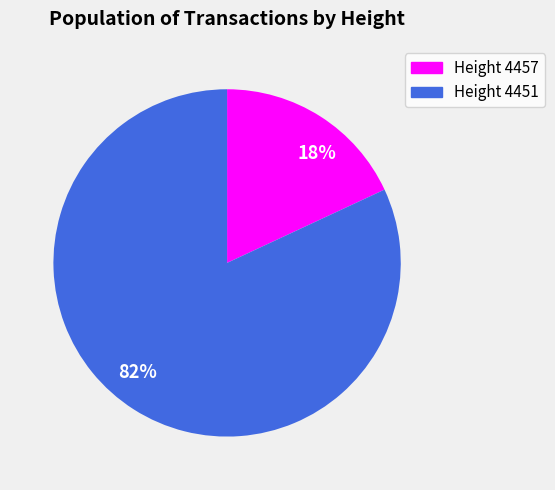

What is the largest slice in the pie chart?

82%